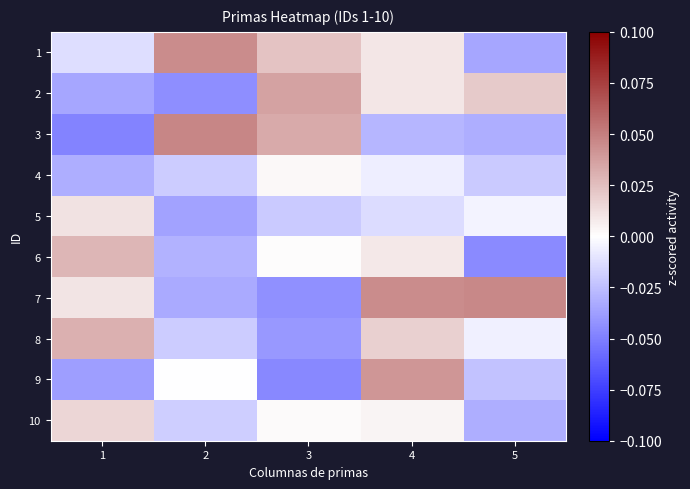

How many categories are shown in the chart?

5